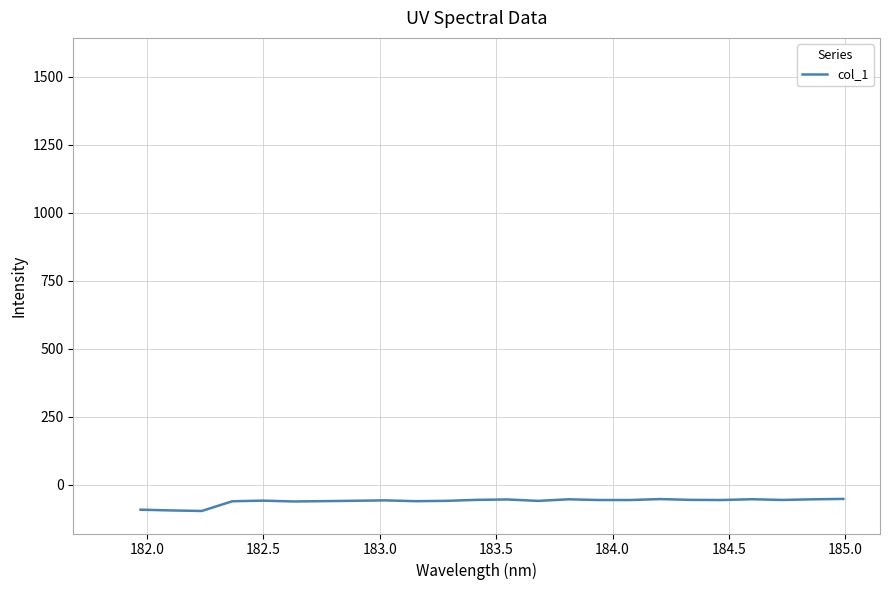

What is the minimum value shown in the chart?

-96.1